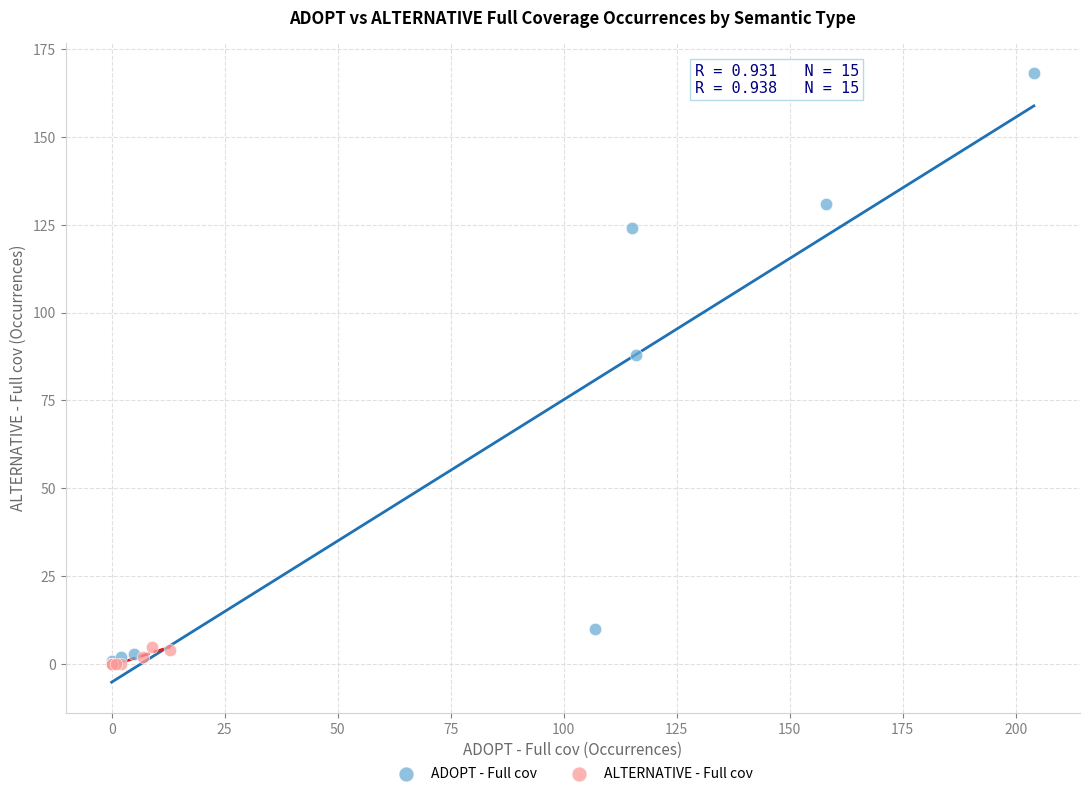

What are all the series names shown in the legend?

ADOPT - Full cov, ALTERNATIVE - Full cov